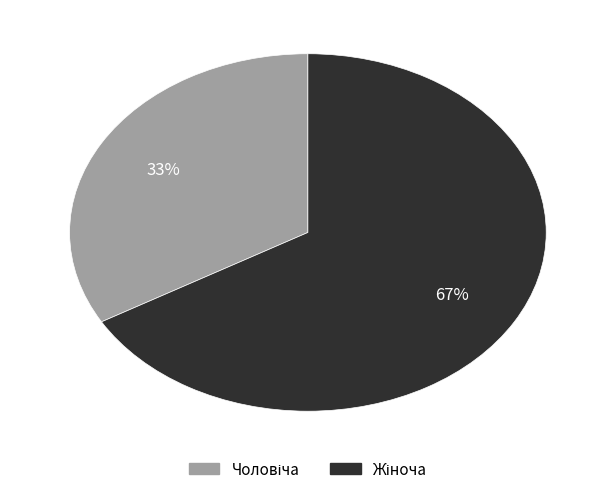

Is there any slice that represents more than half of the pie?

Yes